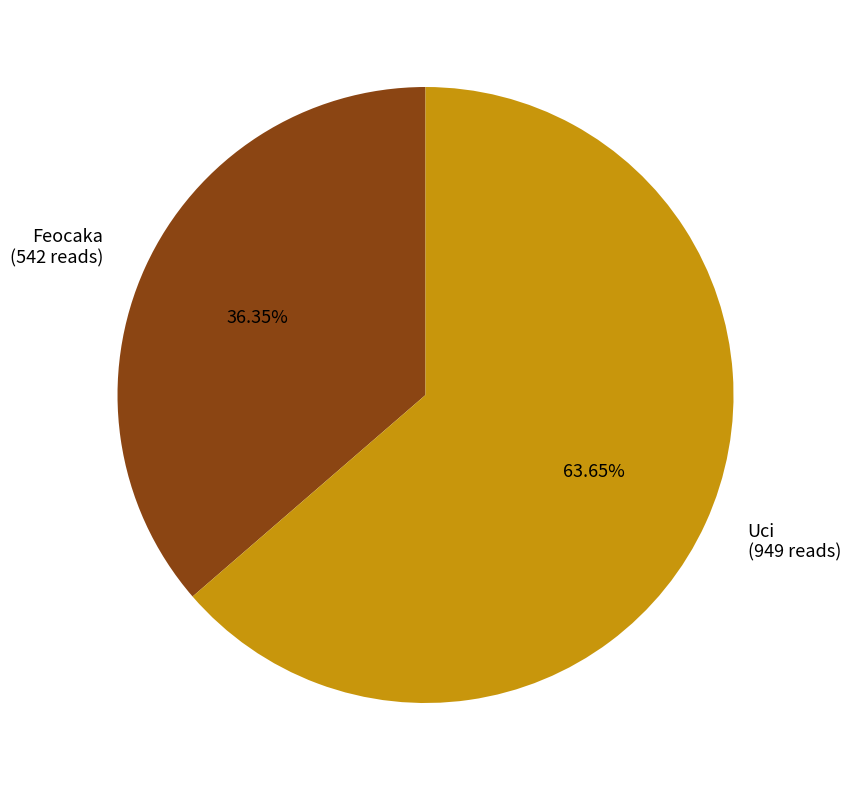

Which slice is the smallest?

Feocaka